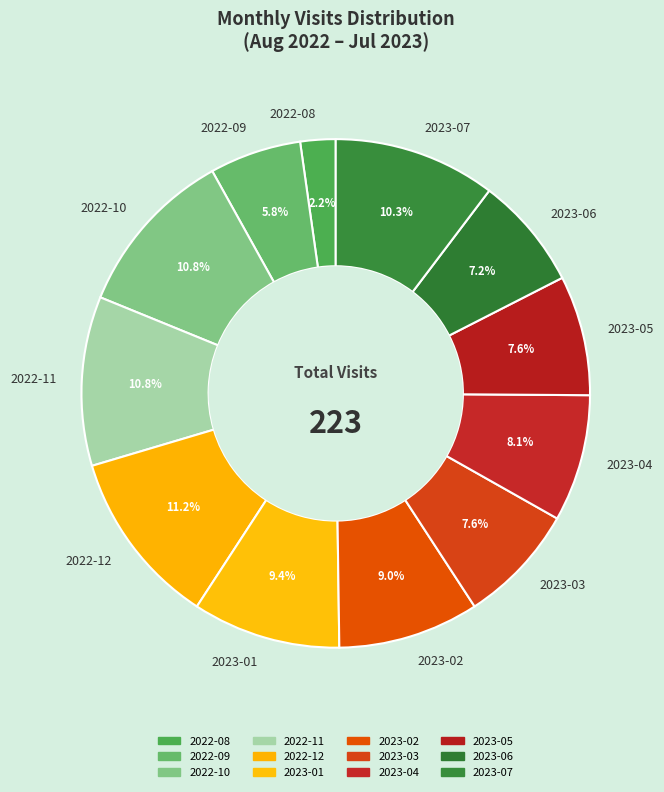

Which category has the smallest portion of the pie?

2022-08